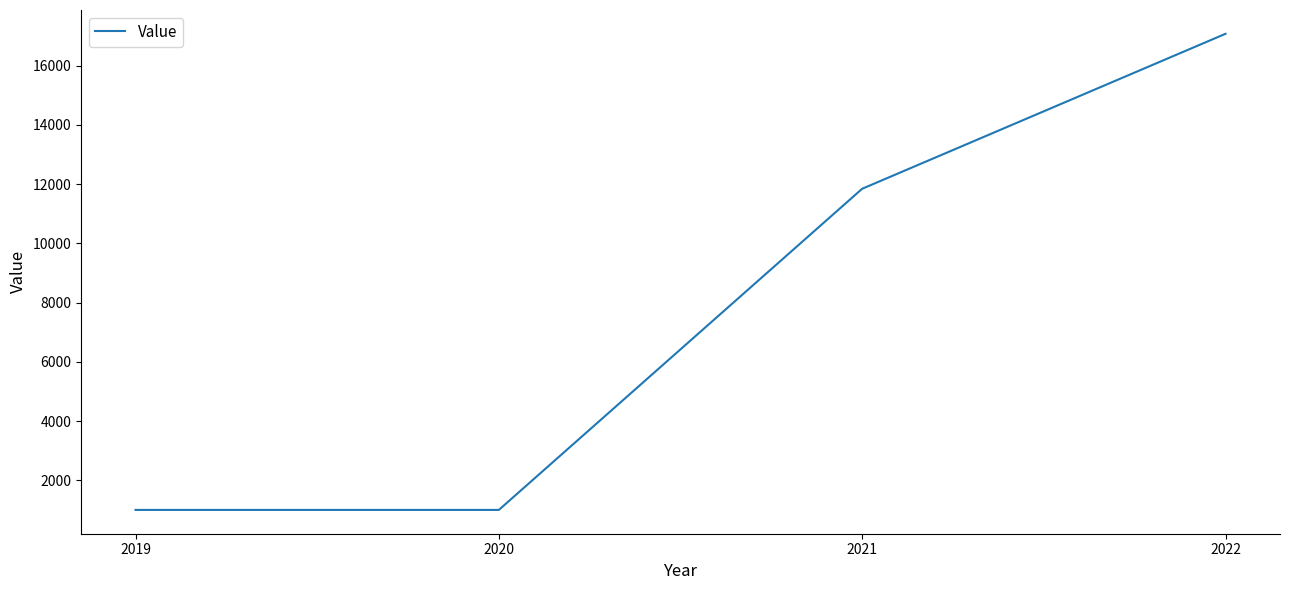

Which label corresponds to the largest value in the chart?

2022